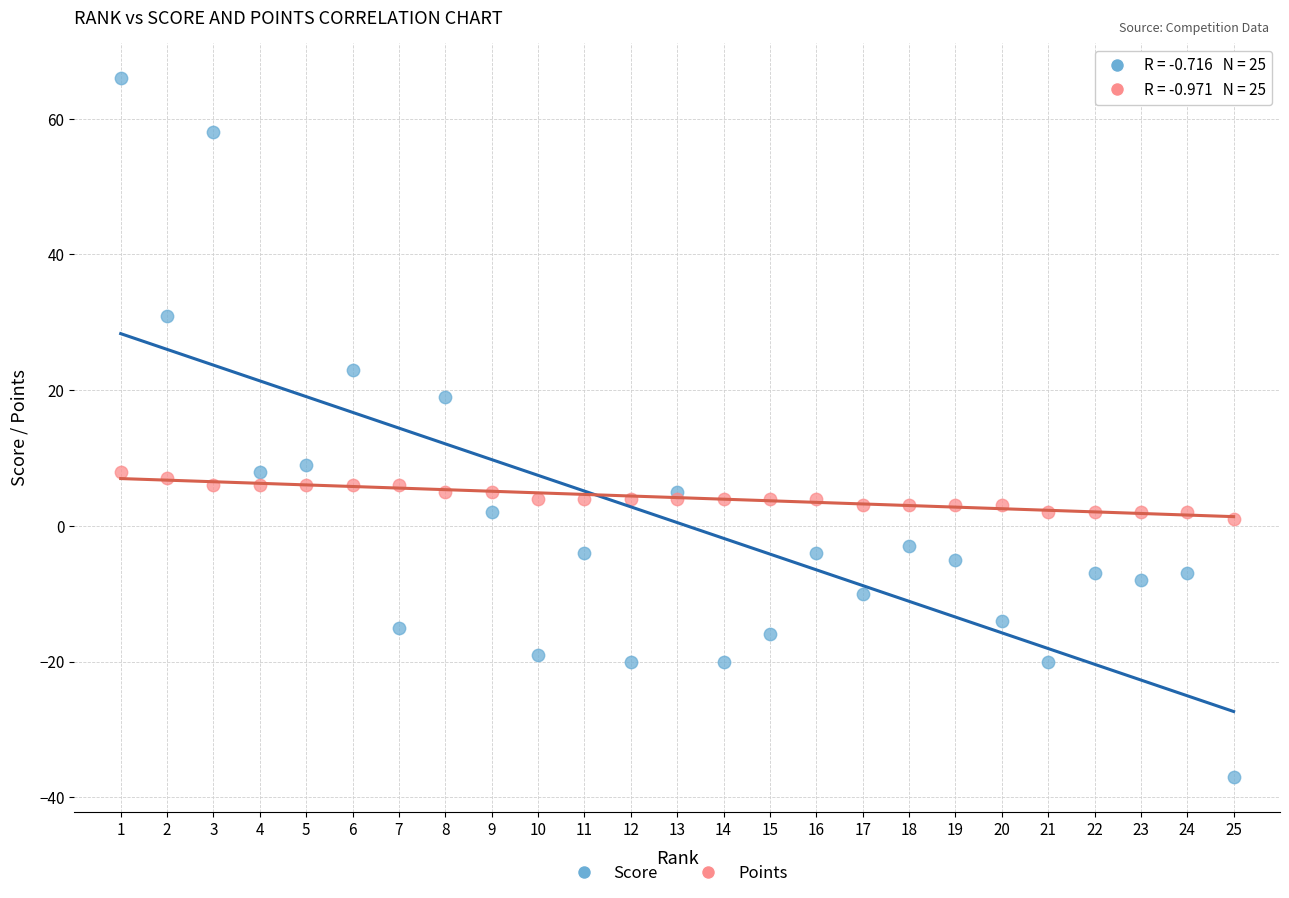

Which series has the largest Y range (max minus min)?

Score